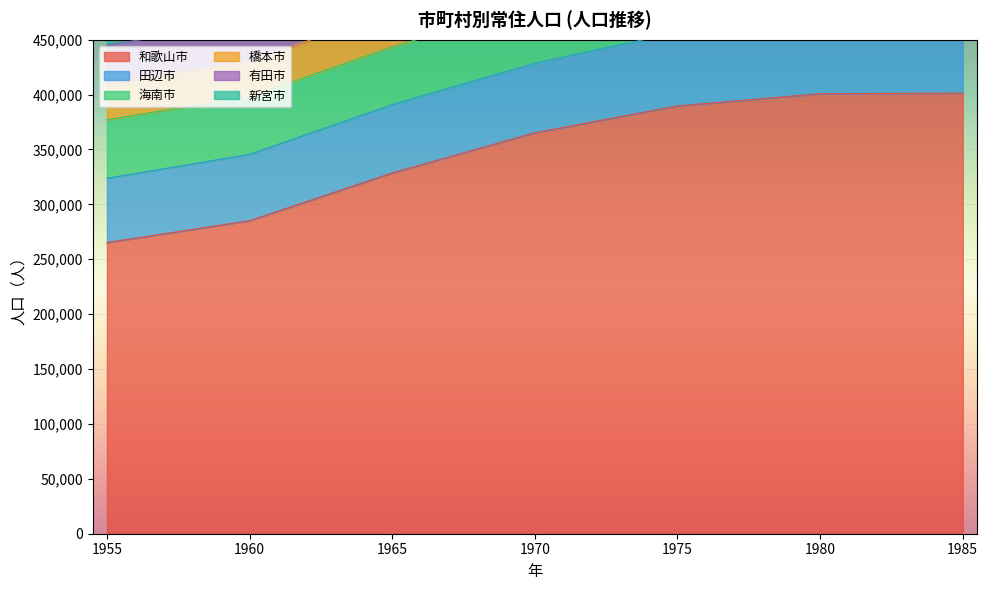

What is the value of the 海南市 point at the 6th from the left?

52530